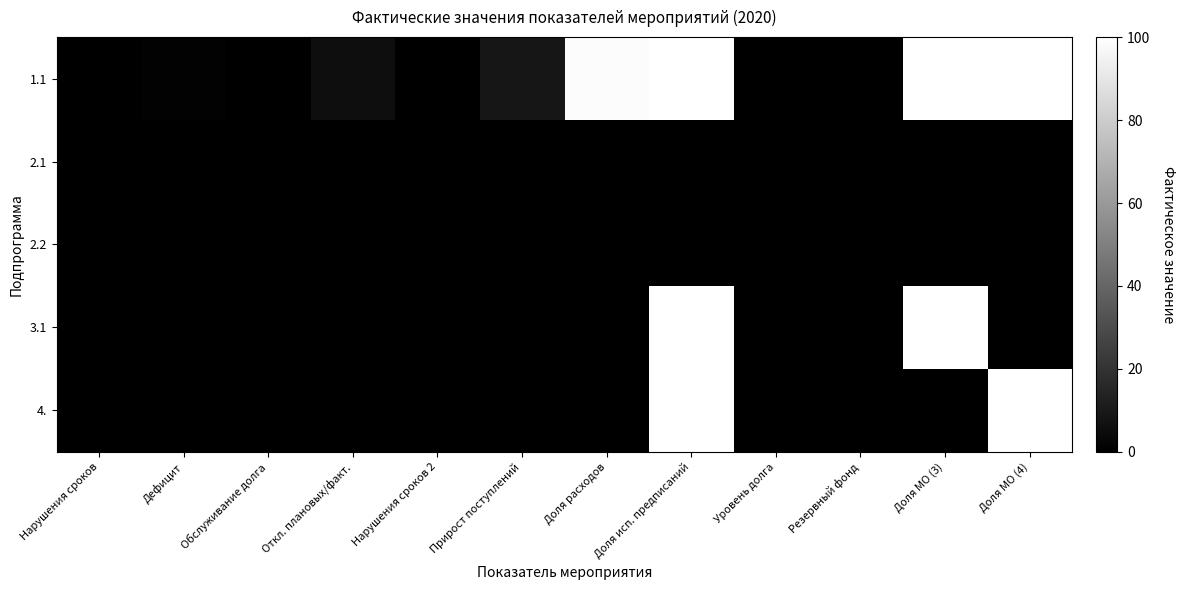

Rank the series by their maximum value, from highest to lowest.

1.1, 3.1, 4., 2.1, 2.2